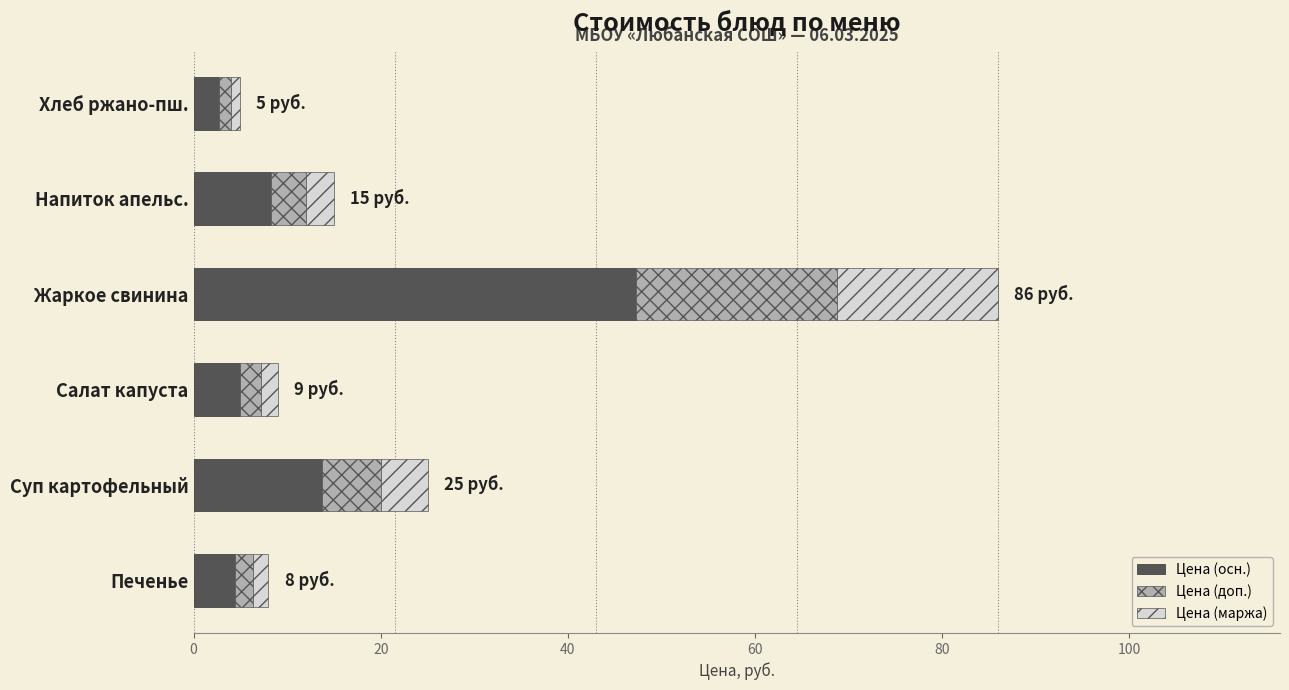

What is the highest value of the Цена (осн.) series?

47.3